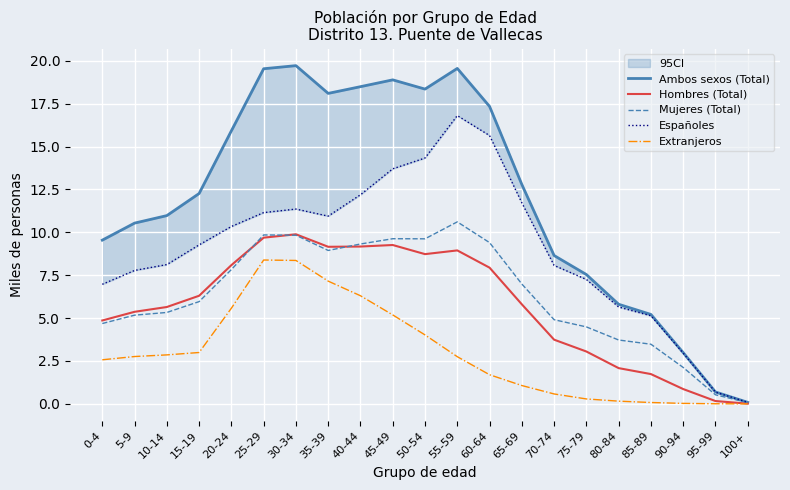

What is the greatest value displayed?

19.7